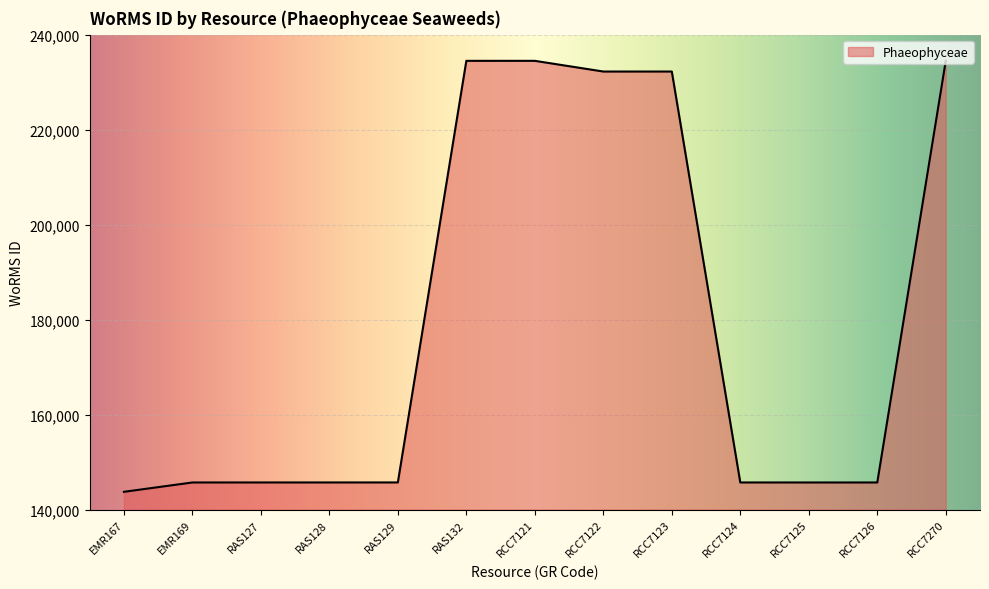

What is the difference between the maximum and minimum values?

90728